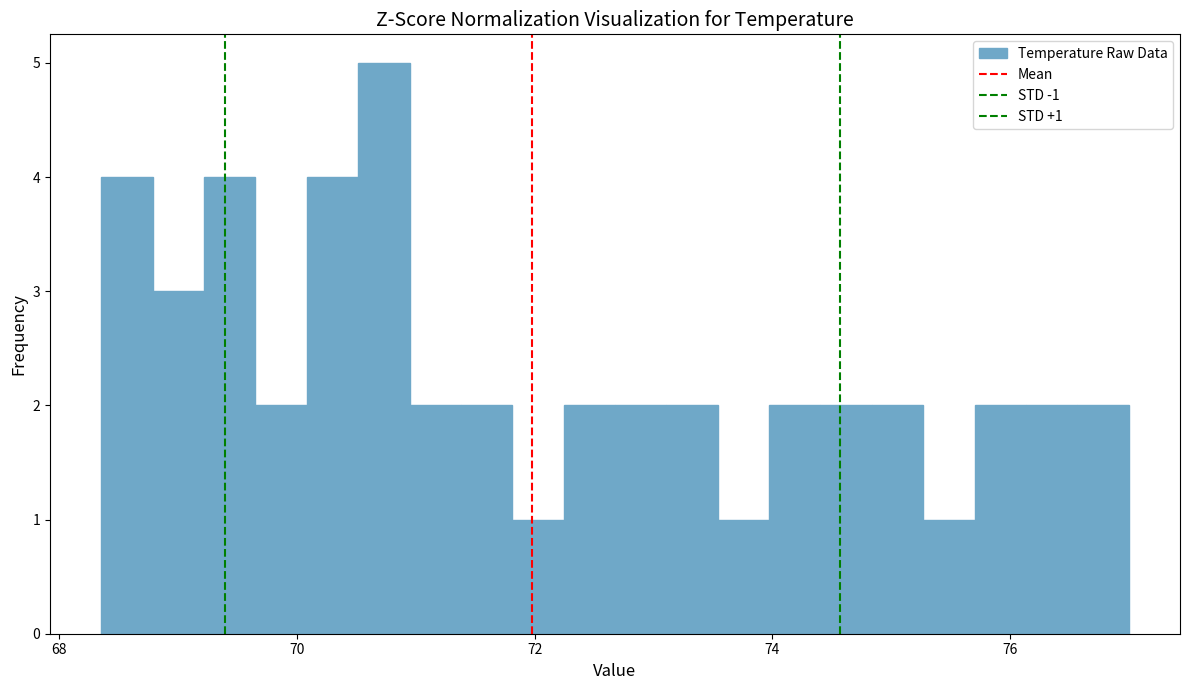

Around what value on the x-axis is the tallest bar? Give the approximate position of its centre, as read against the axis.

70.8